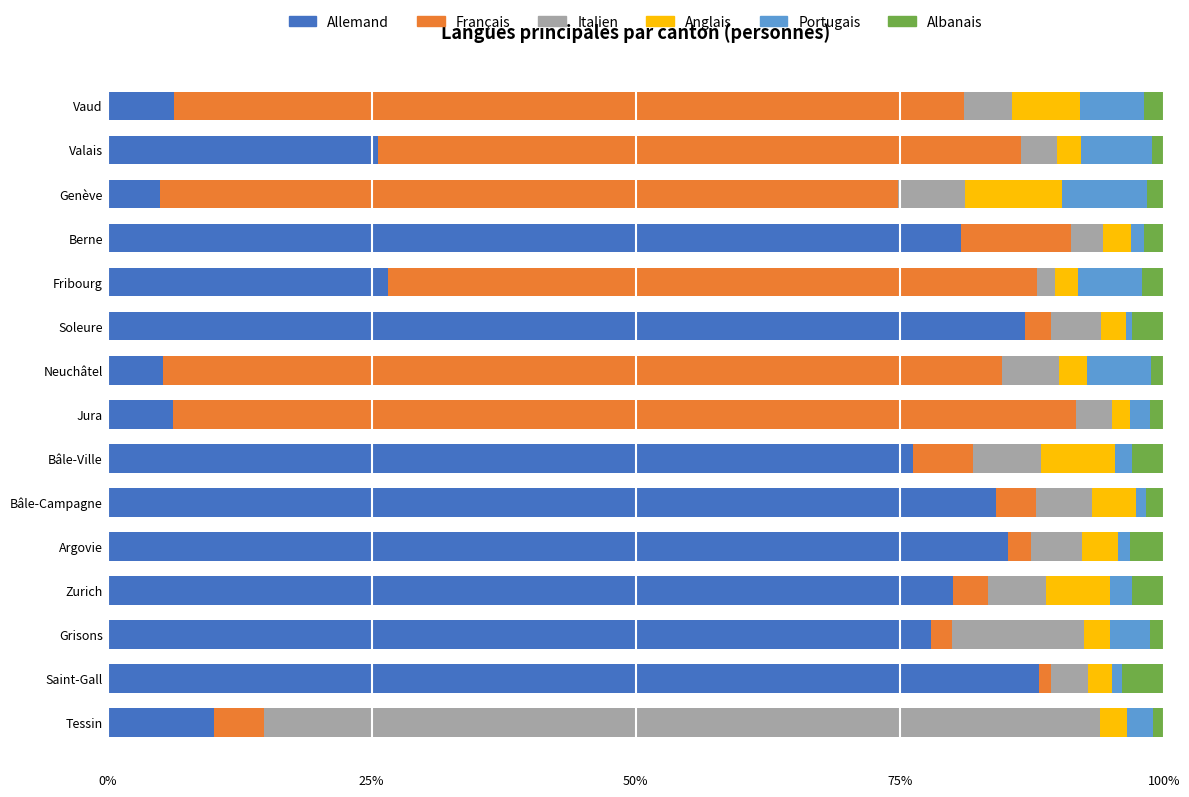

The value of Allemand at Berne is 80.8. True or false?

True